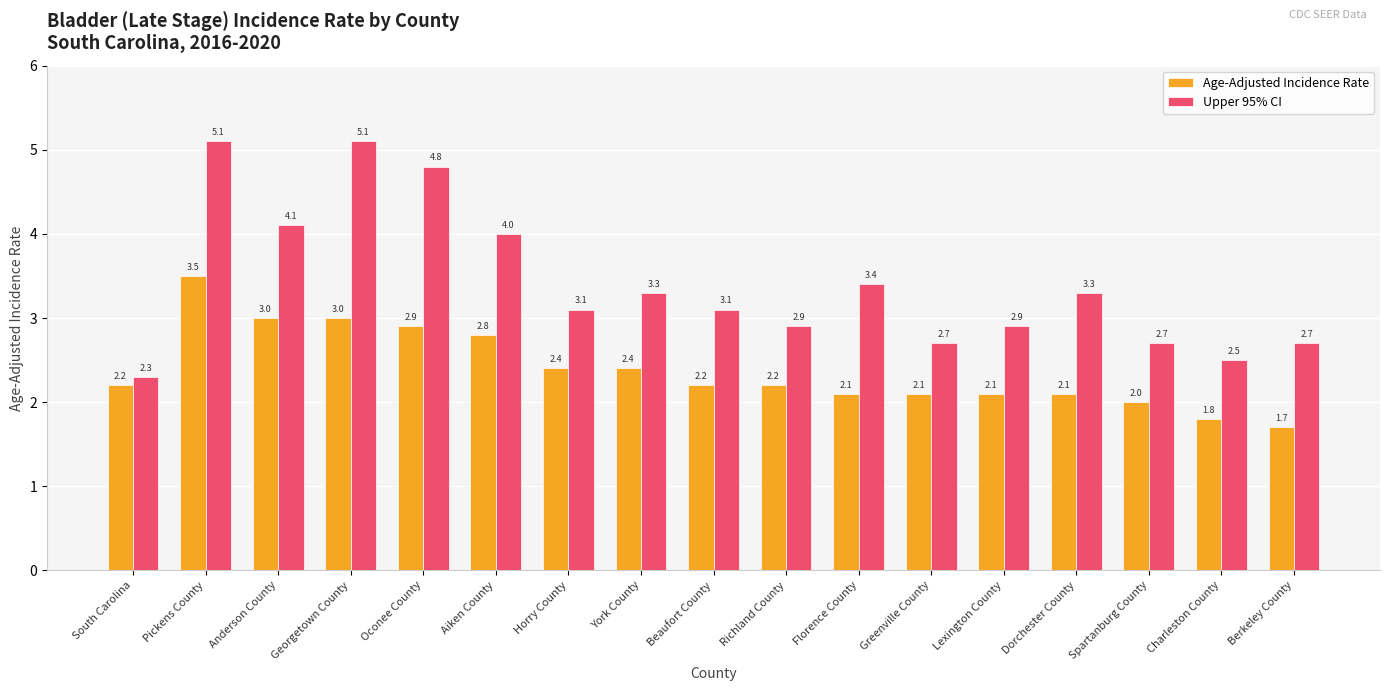

What is the difference between the highest and lowest values at Aiken County?

1.2